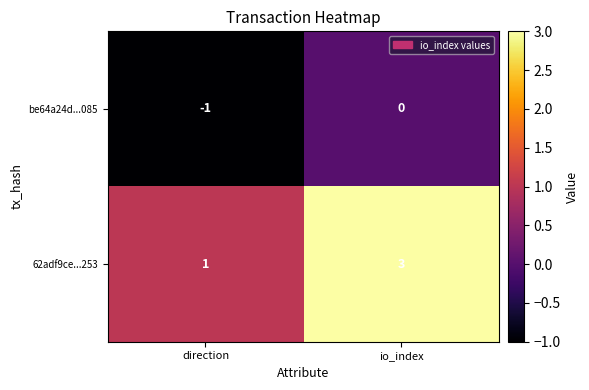

Is it true that 62adf9ce...253 equals 3 at io_index?

True